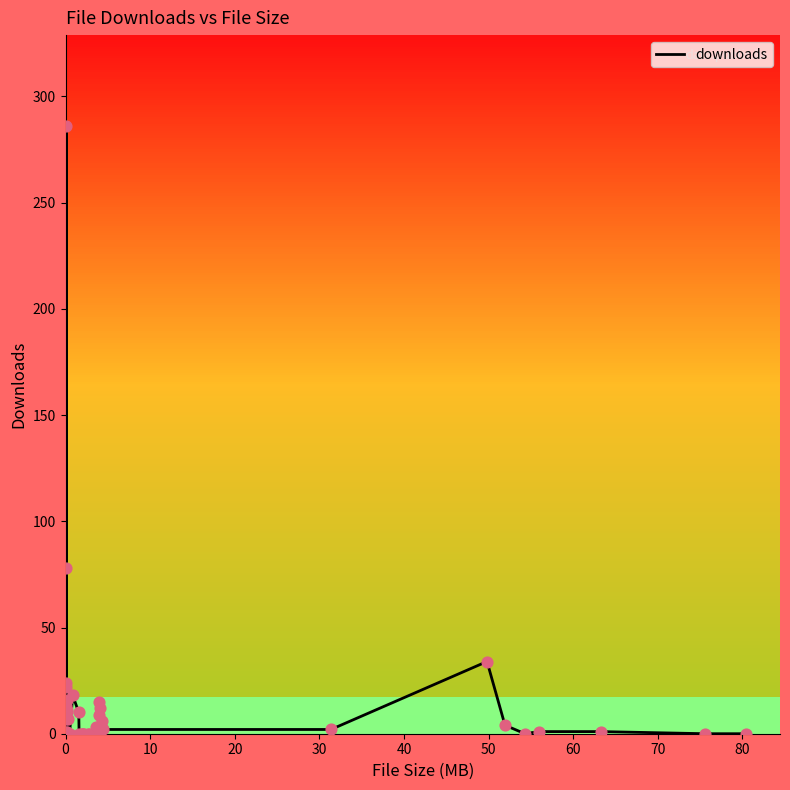

What is the maximum value shown in the chart?

286